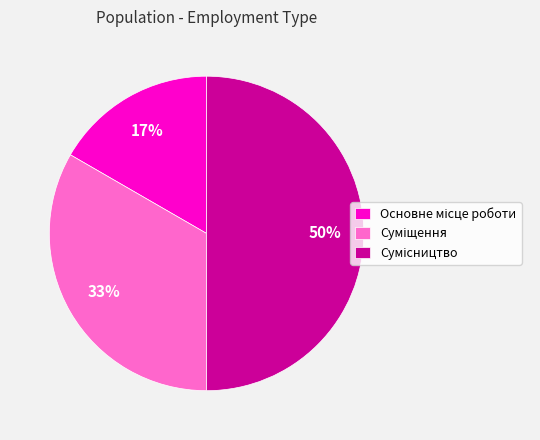

To the nearest percent, what is the difference between the largest and smallest slice percentages?

33%